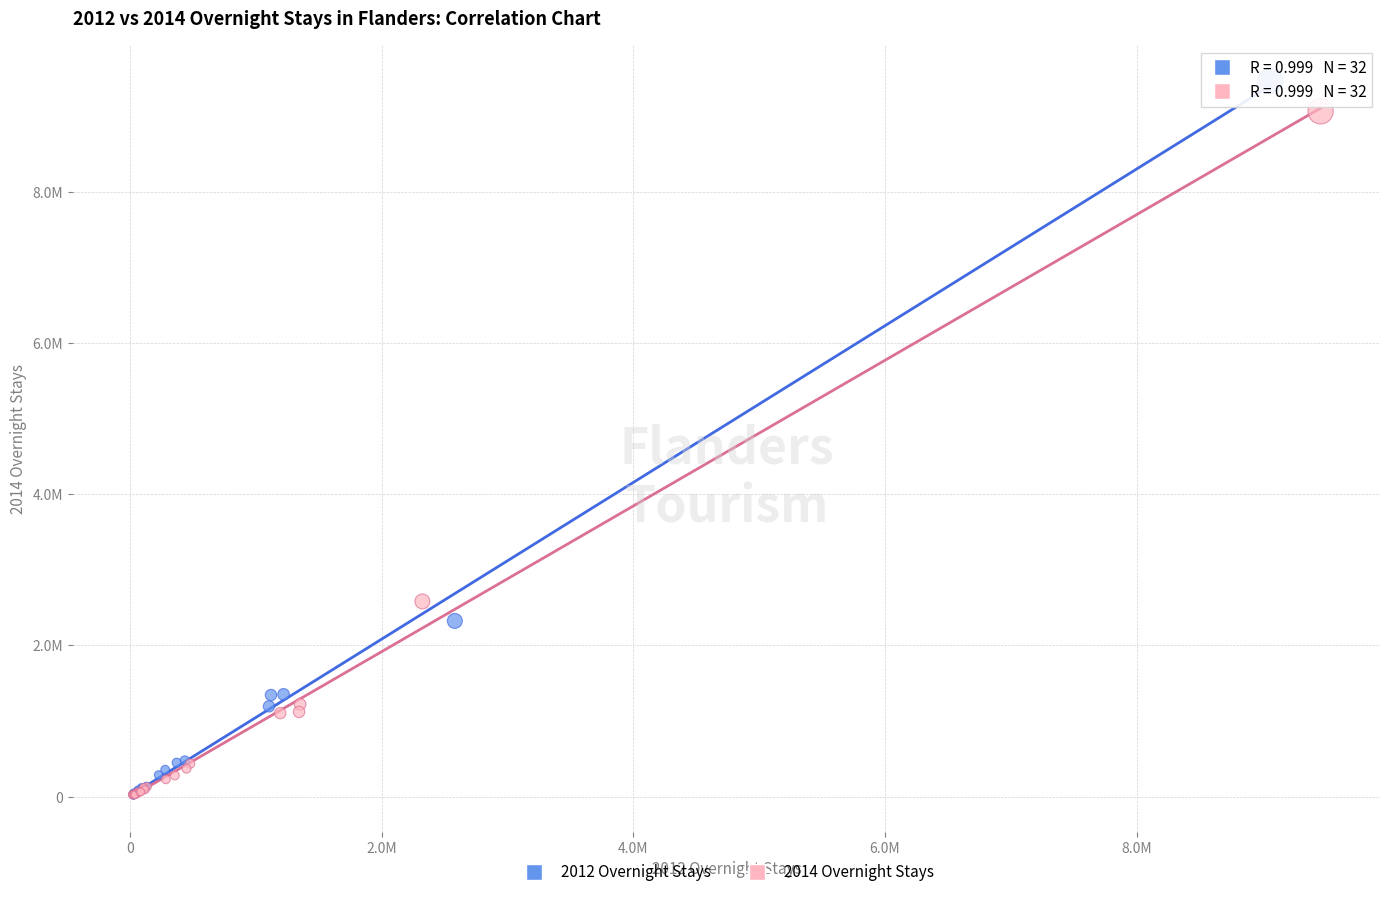

What are all the series names shown in the legend?

2012 Overnight Stays, 2014 Overnight Stays